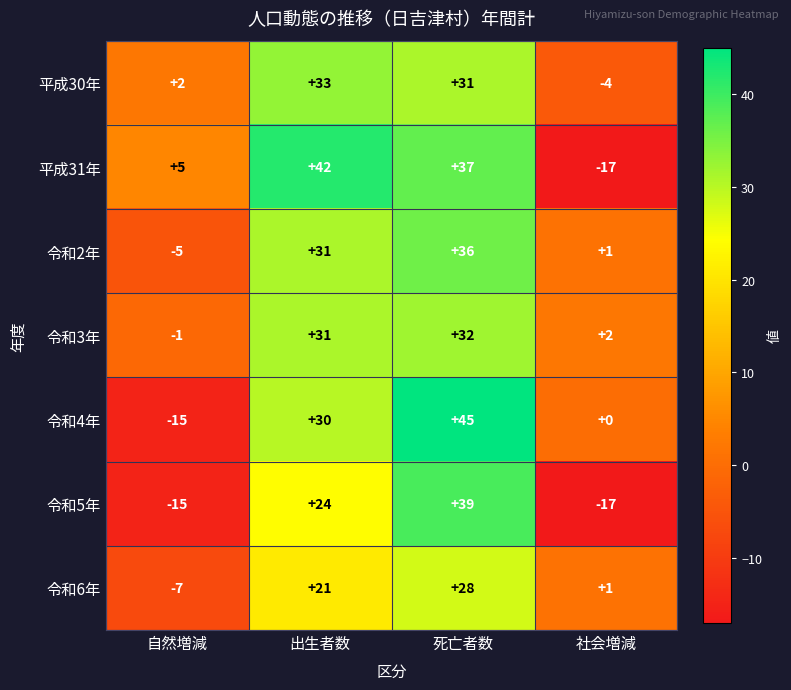

What is the difference between the highest and lowest values at 死亡者数?

17